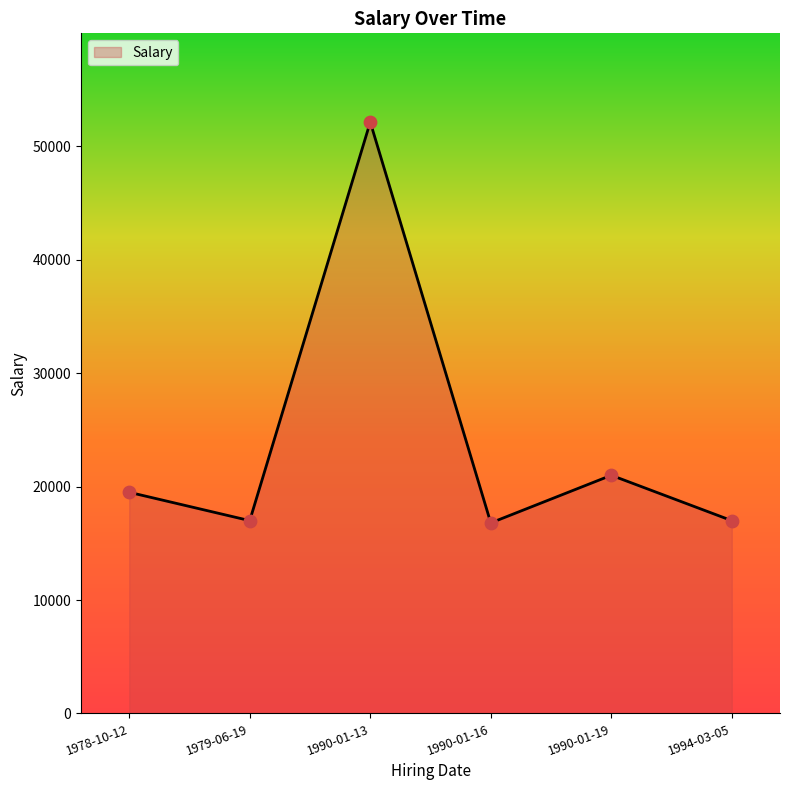

Between 1979-06-19 and 1990-01-19, which is larger?

1990-01-19